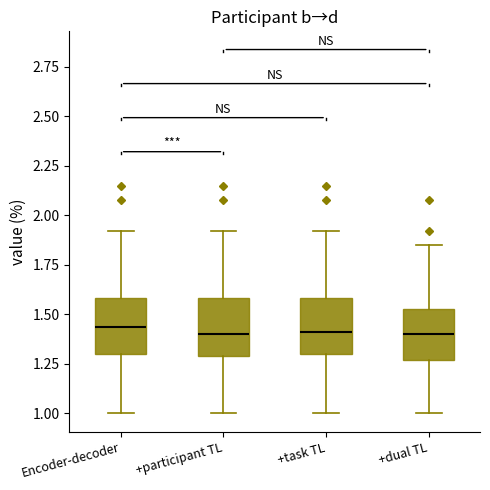

Reading left to right, transcribe this box plot: for each box, give where its median line is, the range the box spans, and where its two whiskers end, as read against the y-axis. The values are not printed on the chart, so give them approximately, as read against the axis.

Encoder-decoder: median 1.45, box 1.30 to 1.60, whiskers 1.00 to 1.90
+participant TL: median 1.40, box 1.30 to 1.60, whiskers 1.00 to 1.90
+task TL: median 1.40, box 1.30 to 1.60, whiskers 1.00 to 1.90
+dual TL: median 1.40, box 1.25 to 1.55, whiskers 1.00 to 1.85